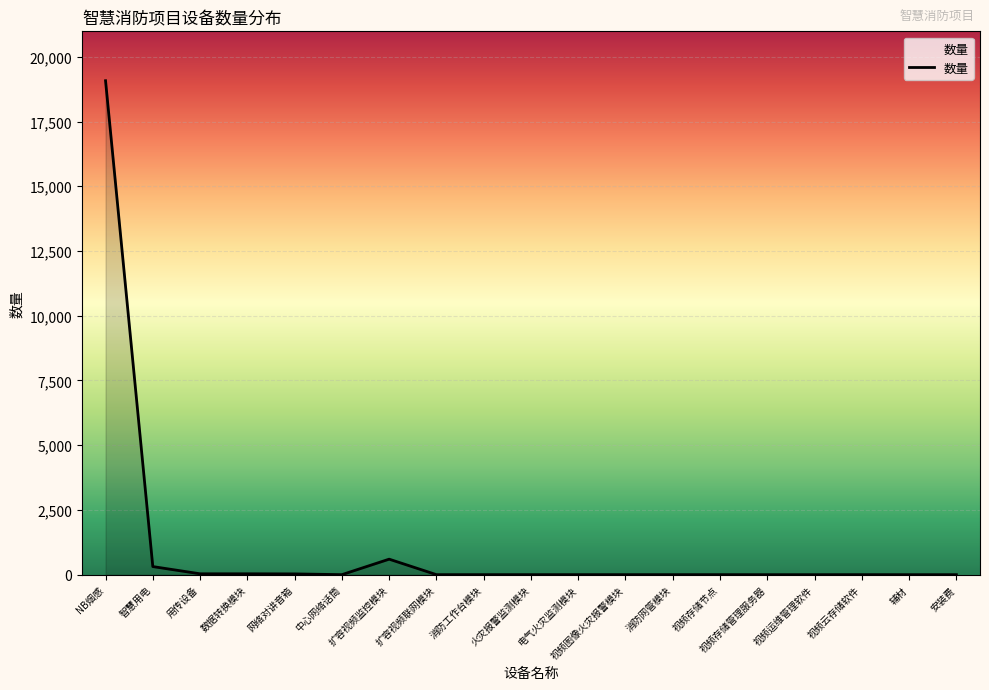

What is the difference between the values at 数据转换模块 and 视频存储节点?

33